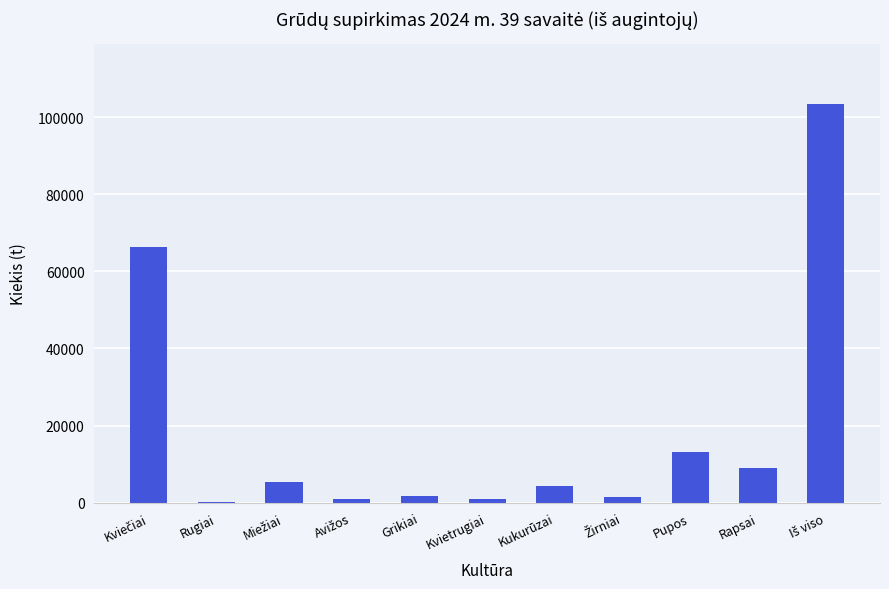

What is the greatest value displayed?

103362.9